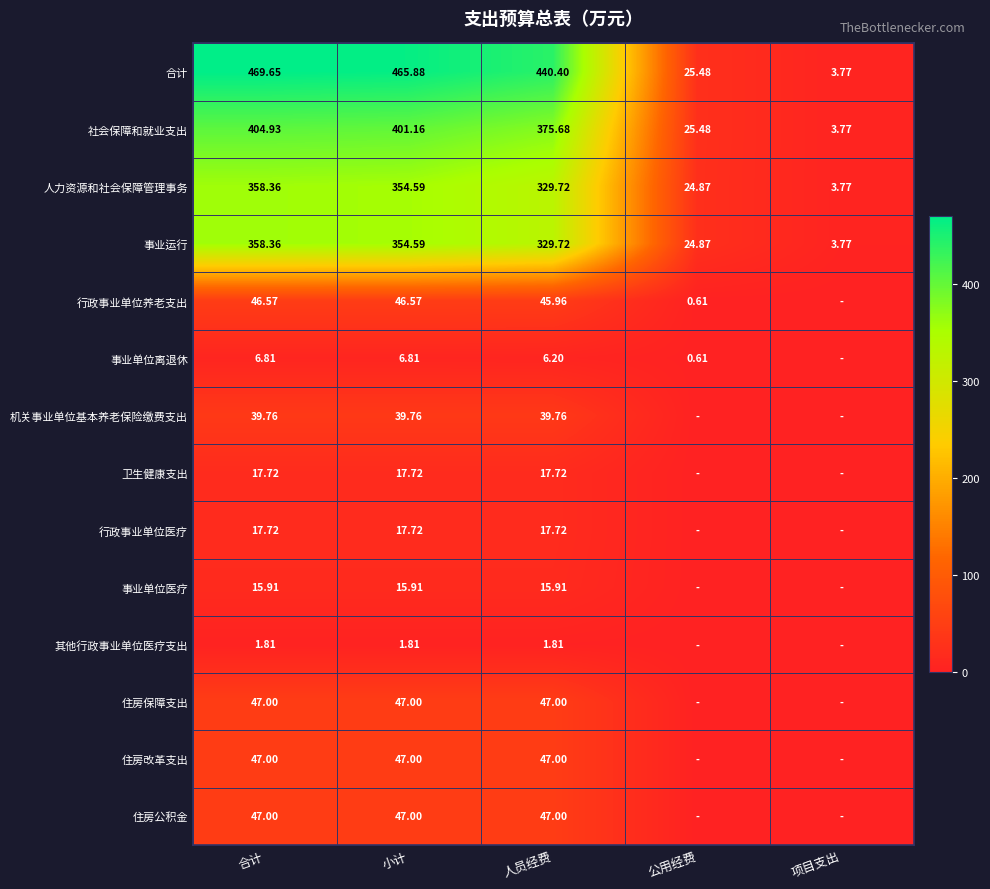

What is the greatest value displayed?

469.6